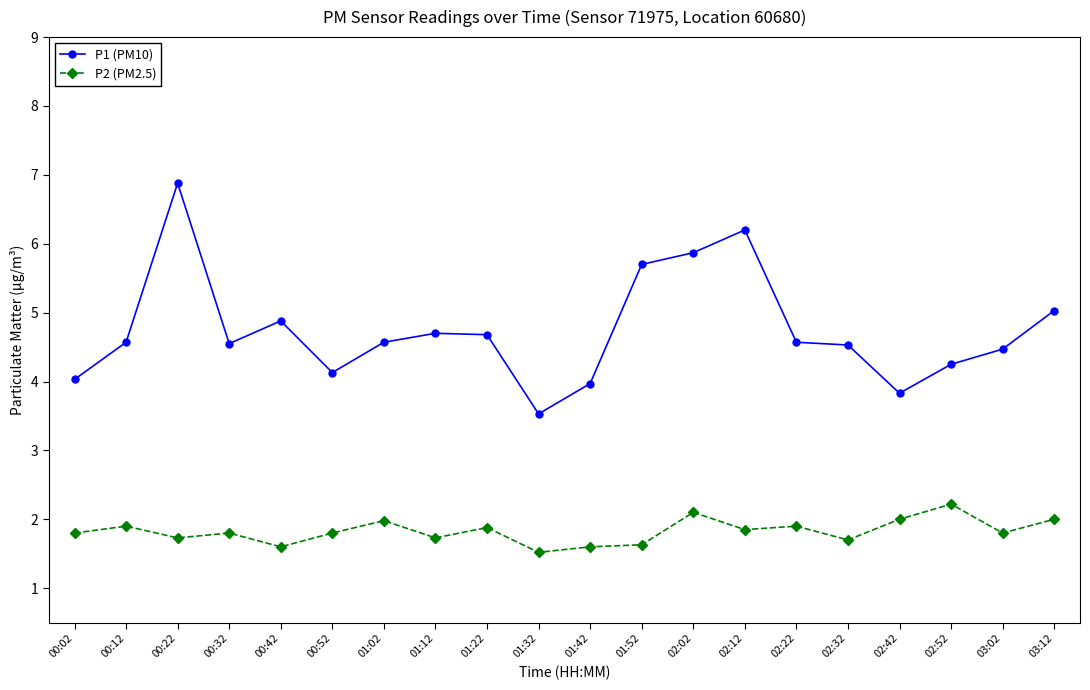

What is the maximum value for P2 (PM2.5)?

2.2